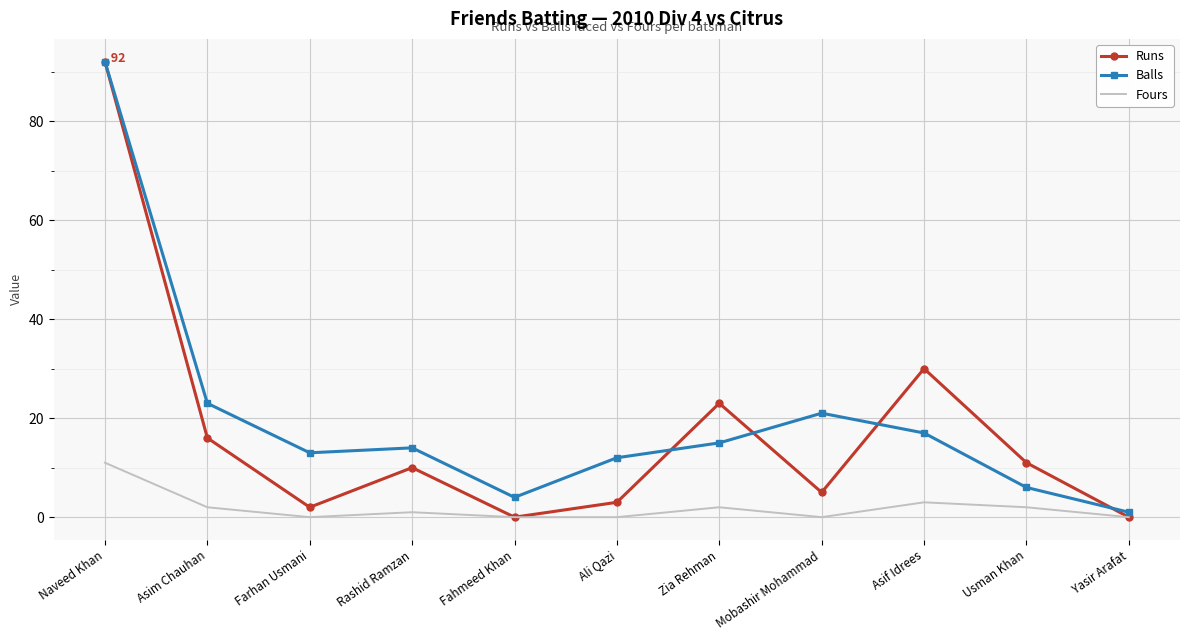

Where is the first local minimum for Fours?

Farhan Usmani